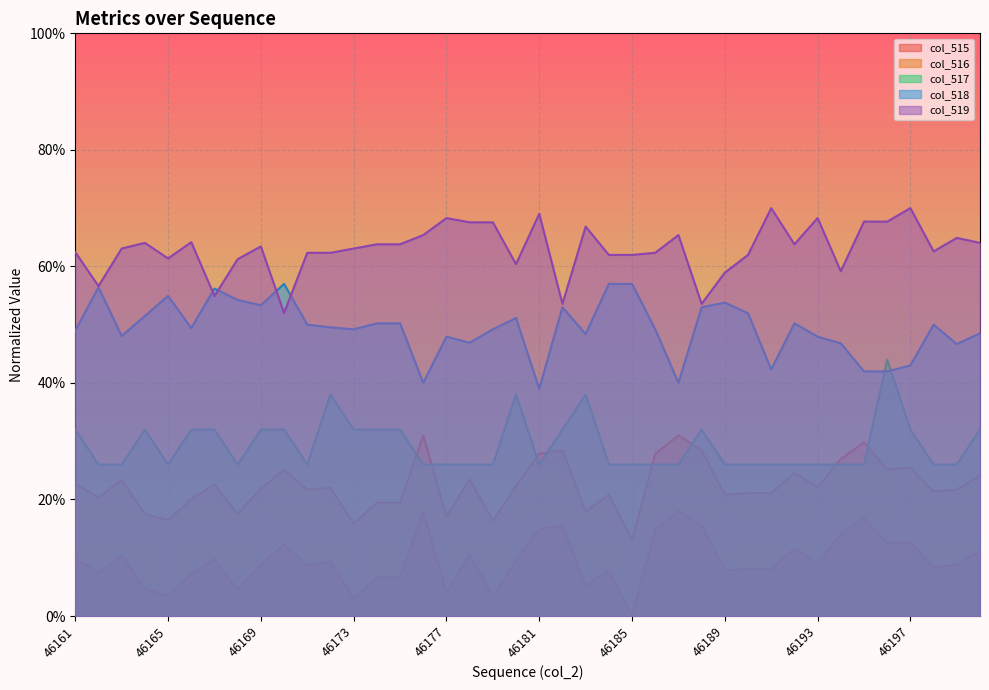

Reading left to right, what are all the values shown in this chart?

col_515: 46161=0.1	46162=0.1	46163=0.1	46164=0.0	46165=0.0	46166=0.1	46167=0.1	46168=0.0	46169=0.1	46170=0.1	46171=0.1	46172=0.1	46173=0.0	46174=0.1	46175=0.1	46176=0.2	46177=0.0	46178=0.1	46179=0.0	46180=0.1	46181=0.1	46182=0.2	46183=0.1	46184=0.1	46185=0.0	46186=0.1	46187=0.2	46188=0.2	46189=0.1	46190=0.1	46191=0.1	46192=0.1	46193=0.1	46194=0.1	46195=0.2	46196=0.1	46197=0.1	46198=0.1	46199=0.1	46200=0.1
col_516: 46161=0.2	46162=0.2	46163=0.2	46164=0.2	46165=0.2	46166=0.2	46167=0.2	46168=0.2	46169=0.2	46170=0.3	46171=0.2	46172=0.2	46173=0.2	46174=0.2	46175=0.2	46176=0.3	46177=0.2	46178=0.2	46179=0.2	46180=0.2	46181=0.3	46182=0.3	46183=0.2	46184=0.2	46185=0.1	46186=0.3	46187=0.3	46188=0.3	46189=0.2	46190=0.2	46191=0.2	46192=0.2	46193=0.2	46194=0.3	46195=0.3	46196=0.3	46197=0.3	46198=0.2	46199=0.2	46200=0.2
col_517: 46161=0.3	46162=0.3	46163=0.3	46164=0.3	46165=0.3	46166=0.3	46167=0.3	46168=0.3	46169=0.3	46170=0.3	46171=0.3	46172=0.4	46173=0.3	46174=0.3	46175=0.3	46176=0.3	46177=0.3	46178=0.3	46179=0.3	46180=0.4	46181=0.3	46182=0.3	46183=0.4	46184=0.3	46185=0.3	46186=0.3	46187=0.3	46188=0.3	46189=0.3	46190=0.3	46191=0.3	46192=0.3	46193=0.3	46194=0.3	46195=0.3	46196=0.4	46197=0.3	46198=0.3	46199=0.3	46200=0.3
col_518: 46161=0.5	46162=0.6	46163=0.5	46164=0.5	46165=0.5	46166=0.5	46167=0.6	46168=0.5	46169=0.5	46170=0.6	46171=0.5	46172=0.5	46173=0.5	46174=0.5	46175=0.5	46176=0.4	46177=0.5	46178=0.5	46179=0.5	46180=0.5	46181=0.4	46182=0.5	46183=0.5	46184=0.6	46185=0.6	46186=0.5	46187=0.4	46188=0.5	46189=0.5	46190=0.5	46191=0.4	46192=0.5	46193=0.5	46194=0.5	46195=0.4	46196=0.4	46197=0.4	46198=0.5	46199=0.5	46200=0.5
col_519: 46161=0.6	46162=0.6	46163=0.6	46164=0.6	46165=0.6	46166=0.6	46167=0.5	46168=0.6	46169=0.6	46170=0.5	46171=0.6	46172=0.6	46173=0.6	46174=0.6	46175=0.6	46176=0.7	46177=0.7	46178=0.7	46179=0.7	46180=0.6	46181=0.7	46182=0.5	46183=0.7	46184=0.6	46185=0.6	46186=0.6	46187=0.7	46188=0.5	46189=0.6	46190=0.6	46191=0.7	46192=0.6	46193=0.7	46194=0.6	46195=0.7	46196=0.7	46197=0.7	46198=0.6	46199=0.6	46200=0.6